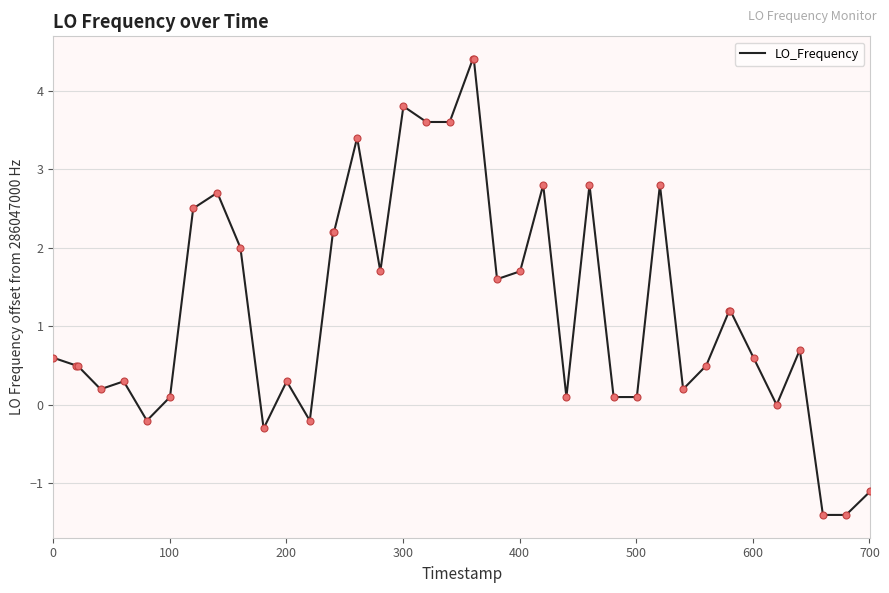

What is the maximum value shown in the chart?

4.4